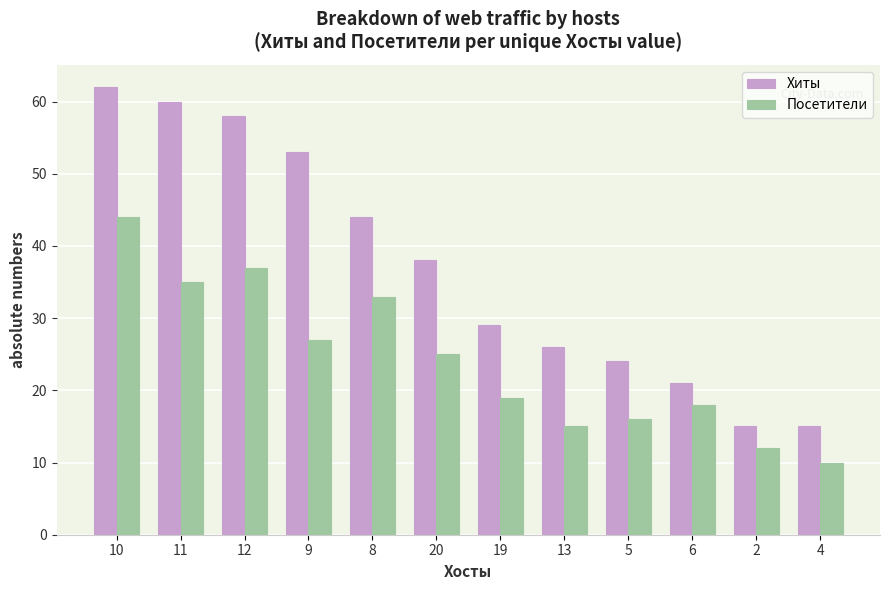

Which category has the lowest value across all series?

4